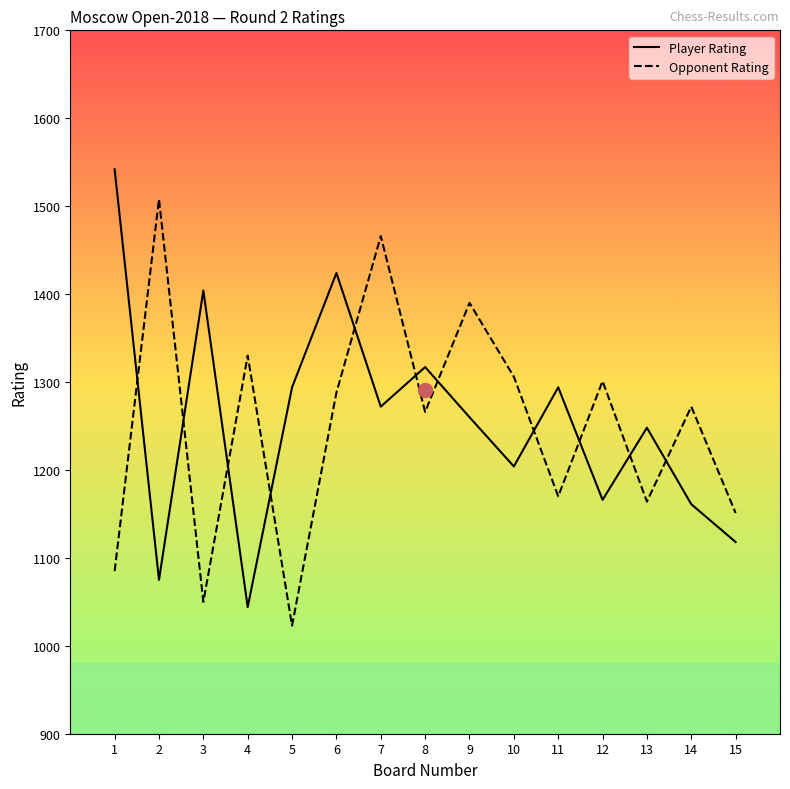

What is the spread (max minus min) of values at 13?

84